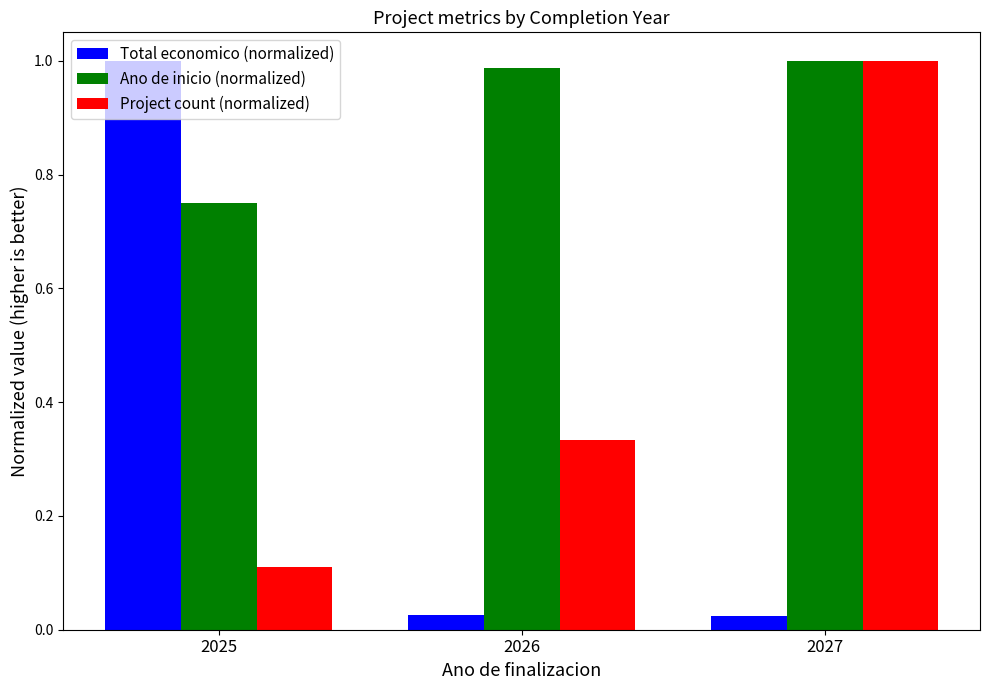

At which label does Project count (normalized) reach its peak?

2027